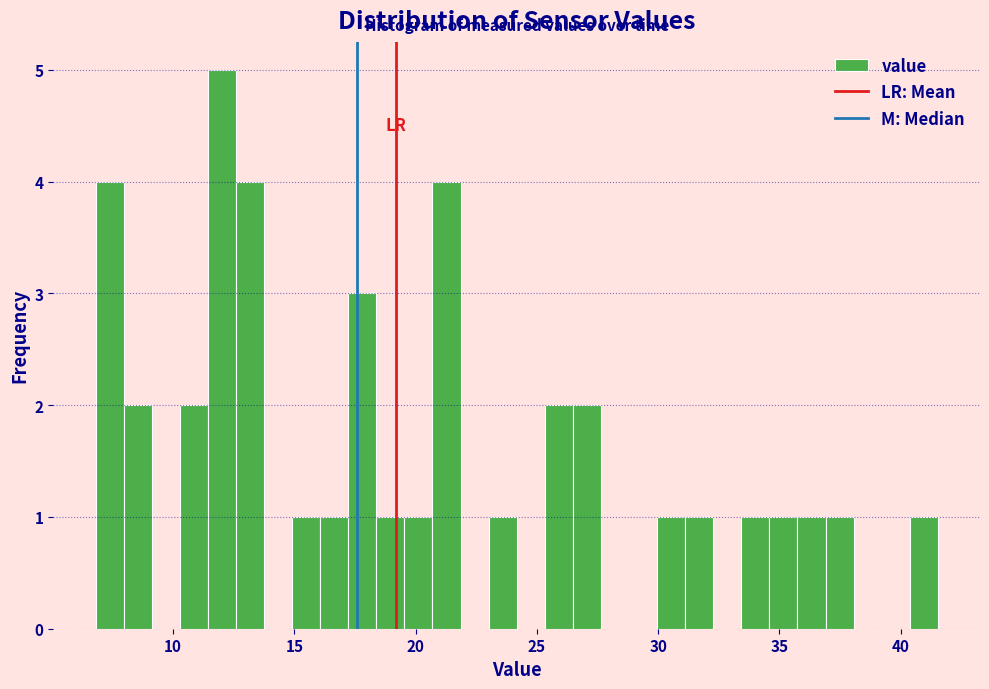

Around what value on the x-axis is the tallest bar? Give the approximate position of its centre, as read against the axis.

12.0